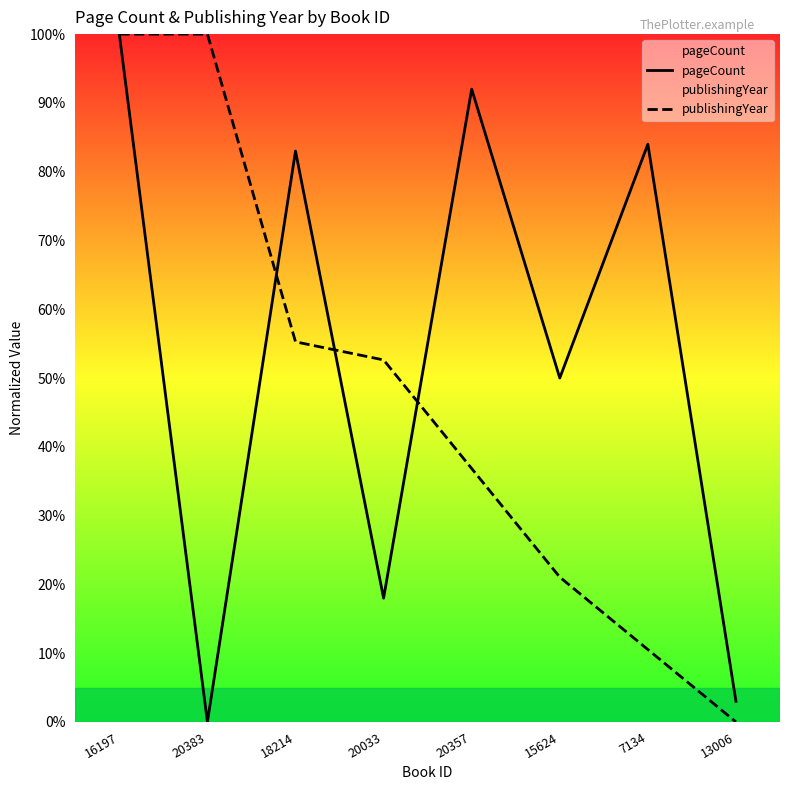

What is the maximum value for pageCount?

100.0